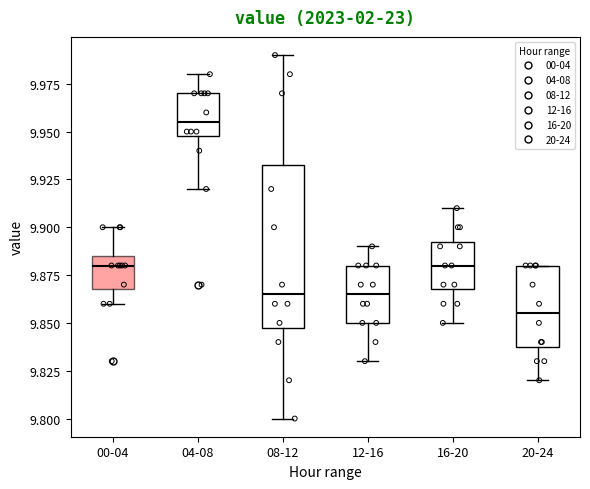

Where is the lower edge of the box for 08-12 on the y-axis? The values are not printed on the chart, so give them approximately, as read against the axis.

9.850